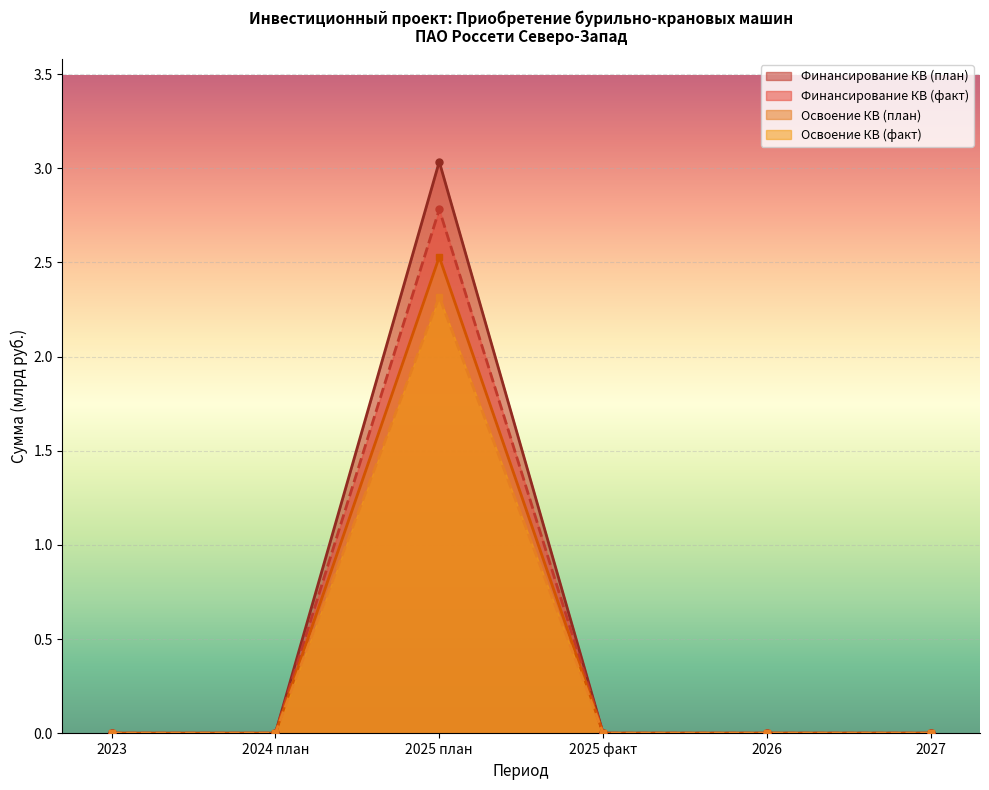

At how many categories does at least one series exceed 1?

1